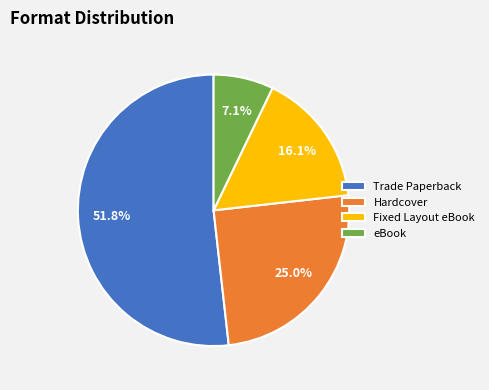

What is the largest slice in the pie chart?

Trade Paperback